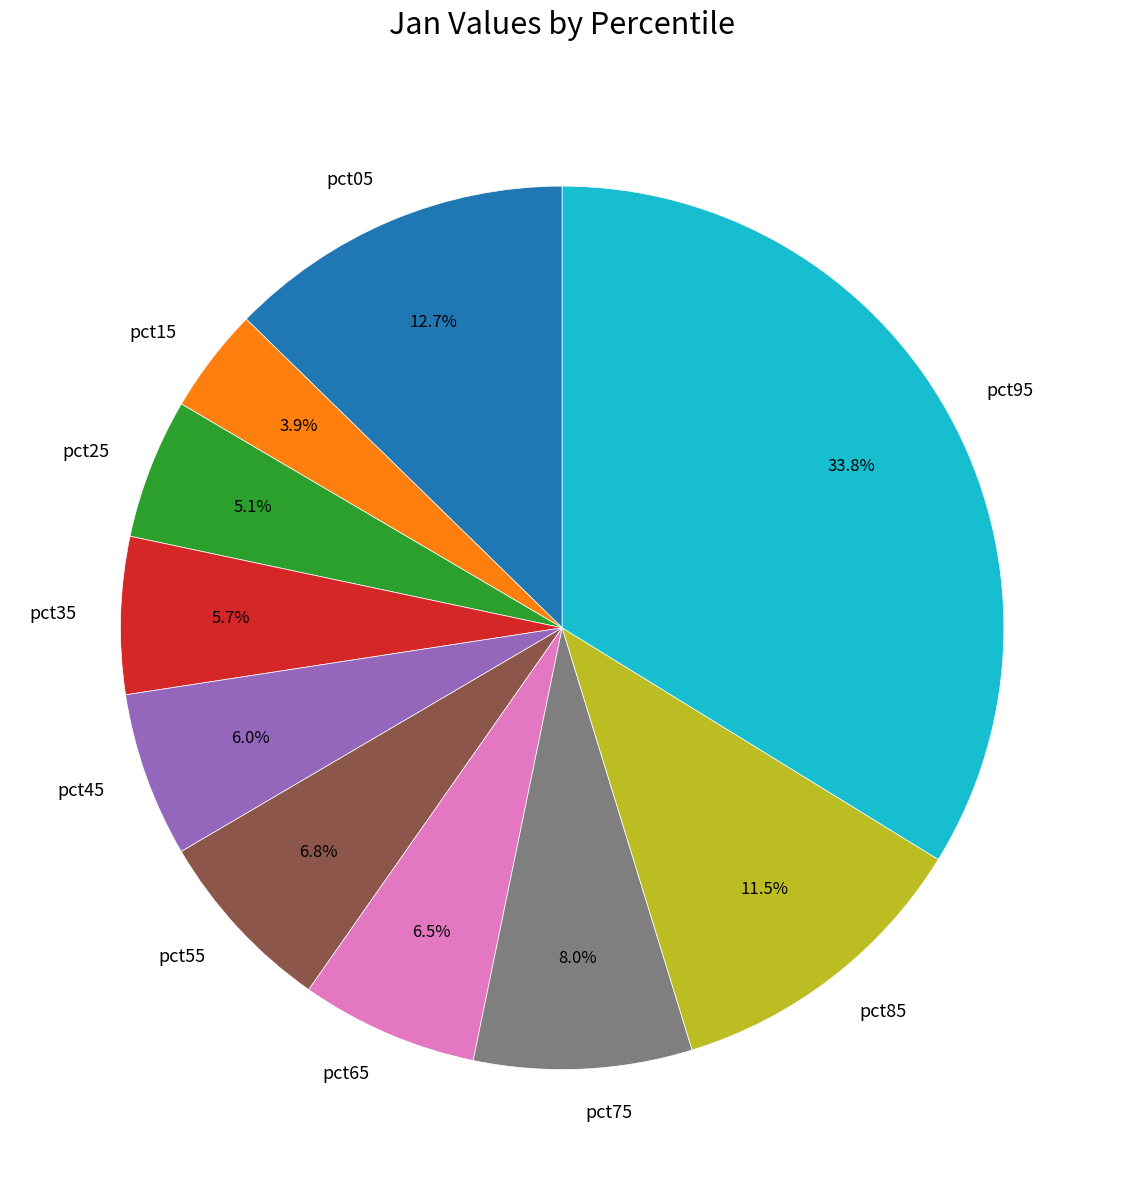

What percentage do pct95 and pct65 together represent?

40.3%